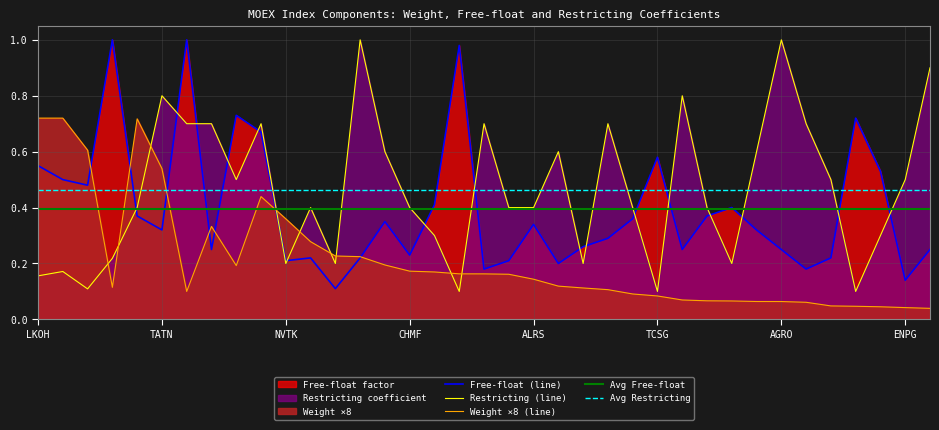

True or false: Weight ×8 (line) and Restricting (line) intersect in this chart.

True